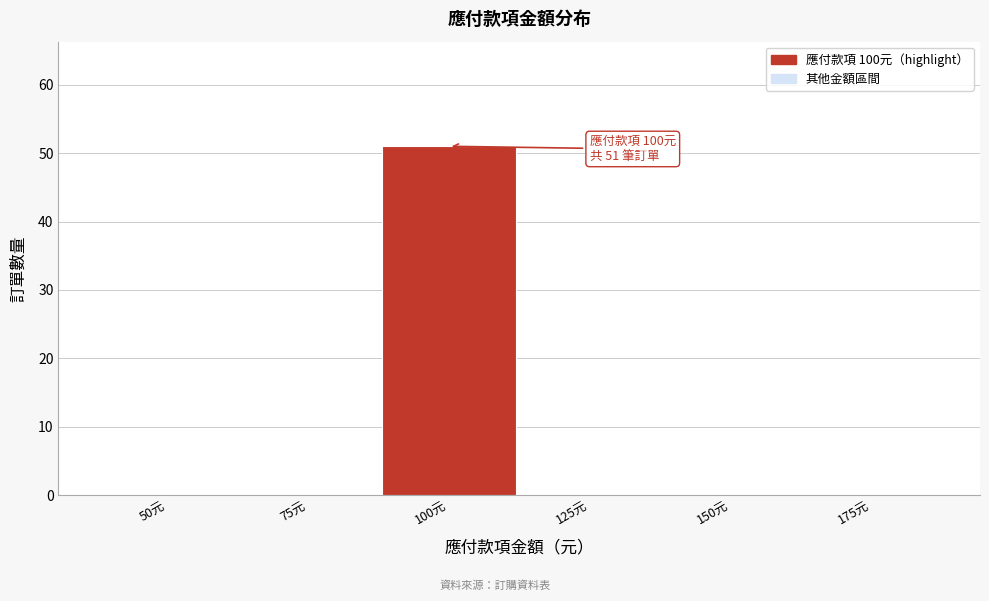

Reading left to right, list all the values displayed in this chart.

50元=0	75元=0	100元=51	125元=0	150元=0	175元=0